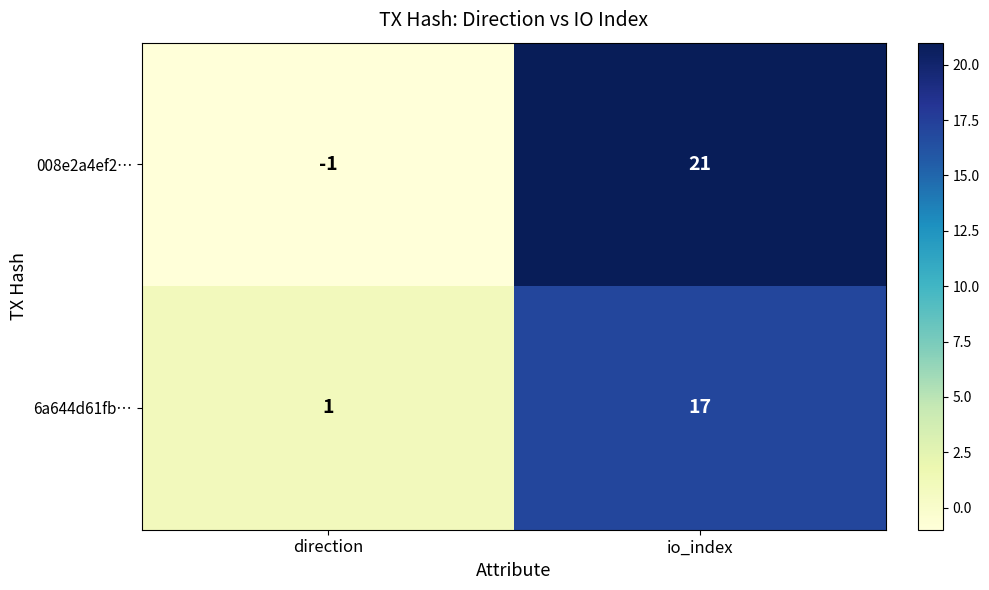

What is the average value of the 008e2a4ef2… series?

10